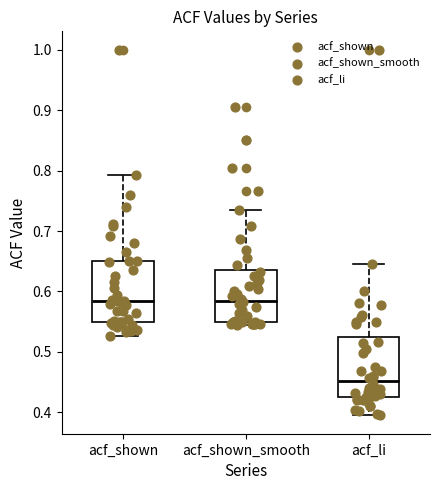

Reading left to right, transcribe this box plot: for each box, give where its median line is, the range the box spans, and where its two whiskers end, as read against the y-axis. The values are not printed on the chart, so give them approximately, as read against the axis.

acf_shown: median 0.58, box 0.55 to 0.65, whiskers 0.53 to 0.79
acf_shown_smooth: median 0.59, box 0.55 to 0.64, whiskers 0.55 (just below the box's lower edge) to 0.74
acf_li: median 0.45, box 0.43 to 0.52, whiskers 0.40 to 0.65